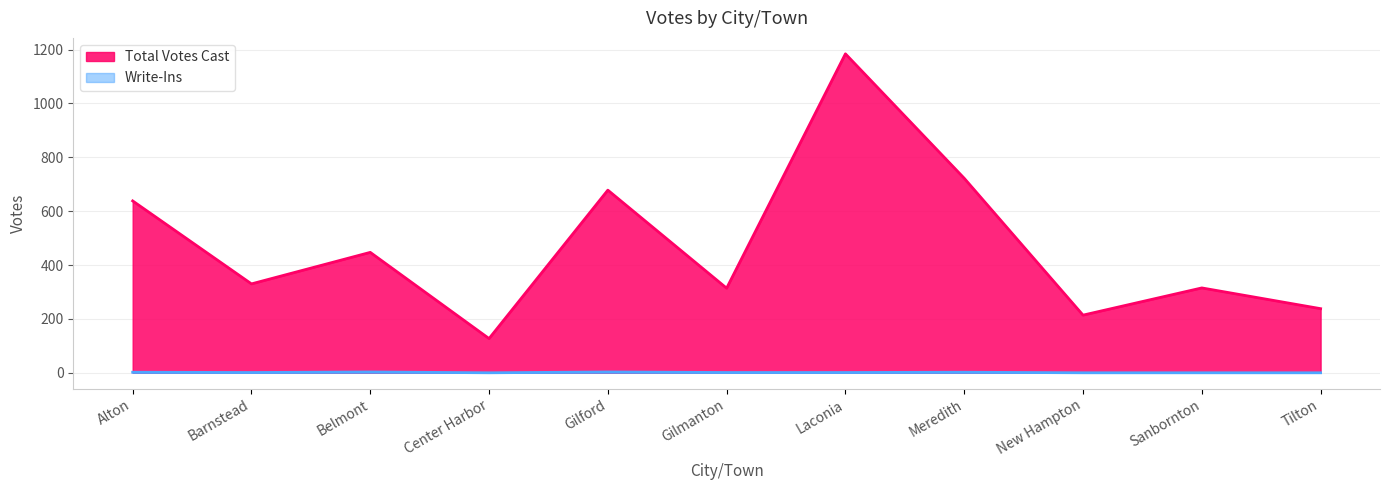

True or false: Total Votes Cast and Write-Ins intersect in this chart.

False